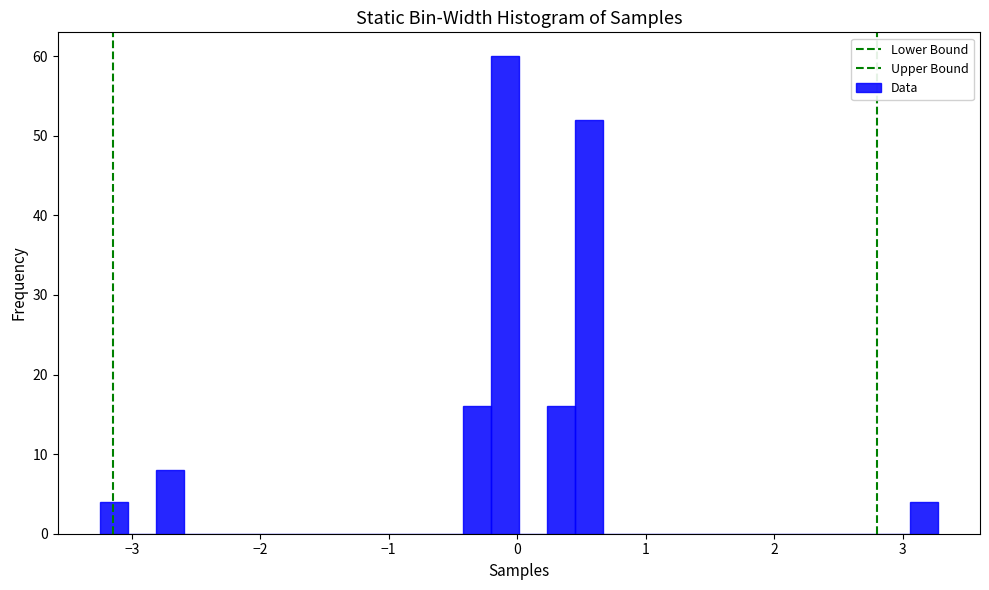

Read against the x-axis, roughly where is the centre of the tallest bar?

-0.1